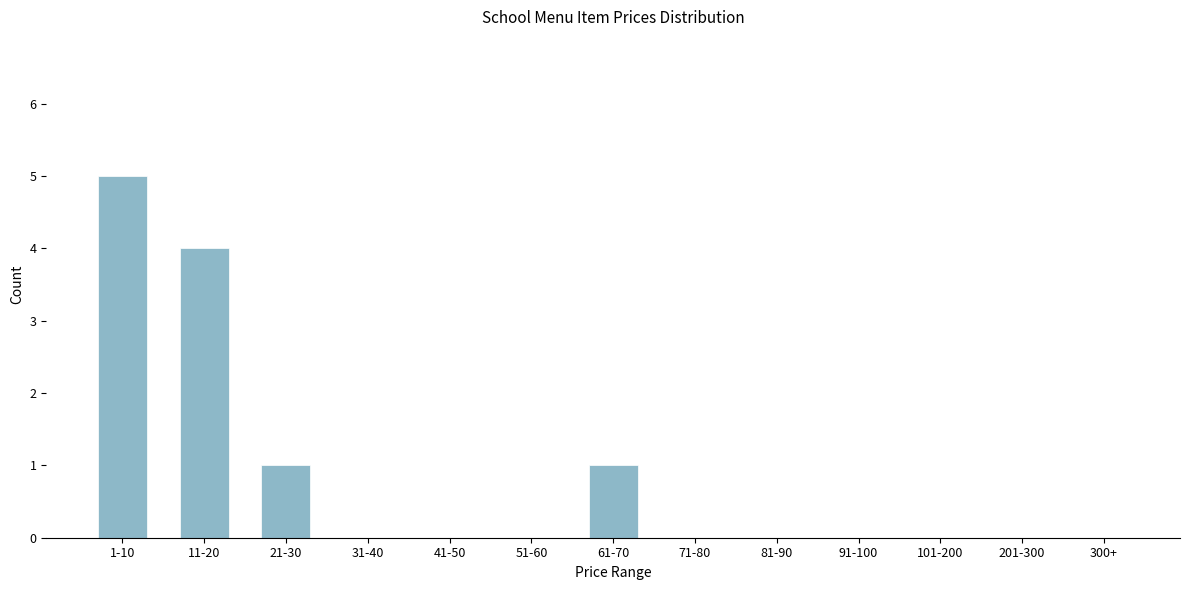

Reading left to right, transcribe all the data shown in this chart.

1-10=5	11-20=4	21-30=1	31-40=0	41-50=0	51-60=0	61-70=1	71-80=0	81-90=0	91-100=0	101-200=0	201-300=0	300+=0